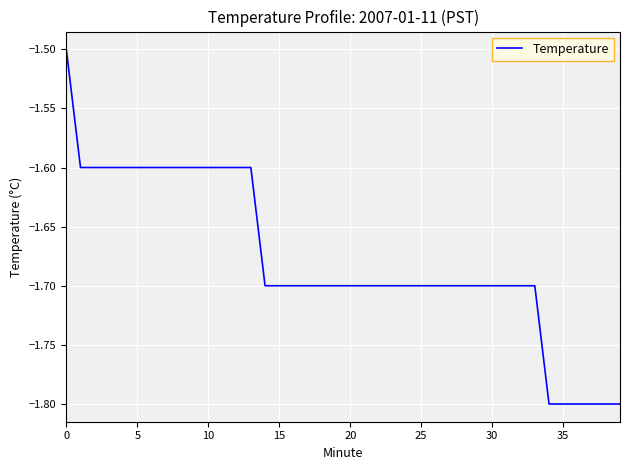

What is the difference between the maximum and minimum values?

0.3